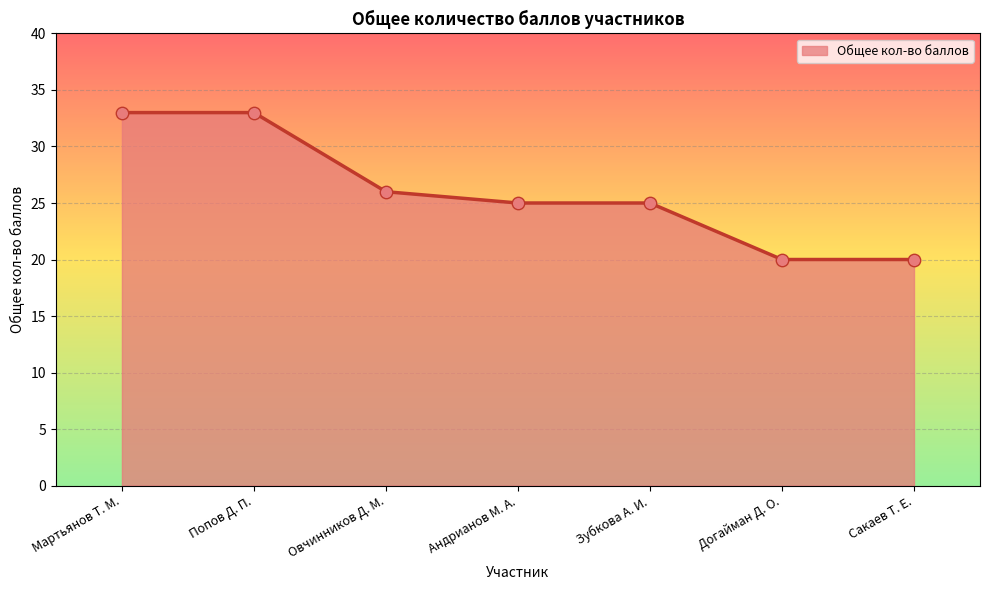

Approximately how many times larger is the value at Попов Д. П. compared to Андрианов М. А.?

1.3